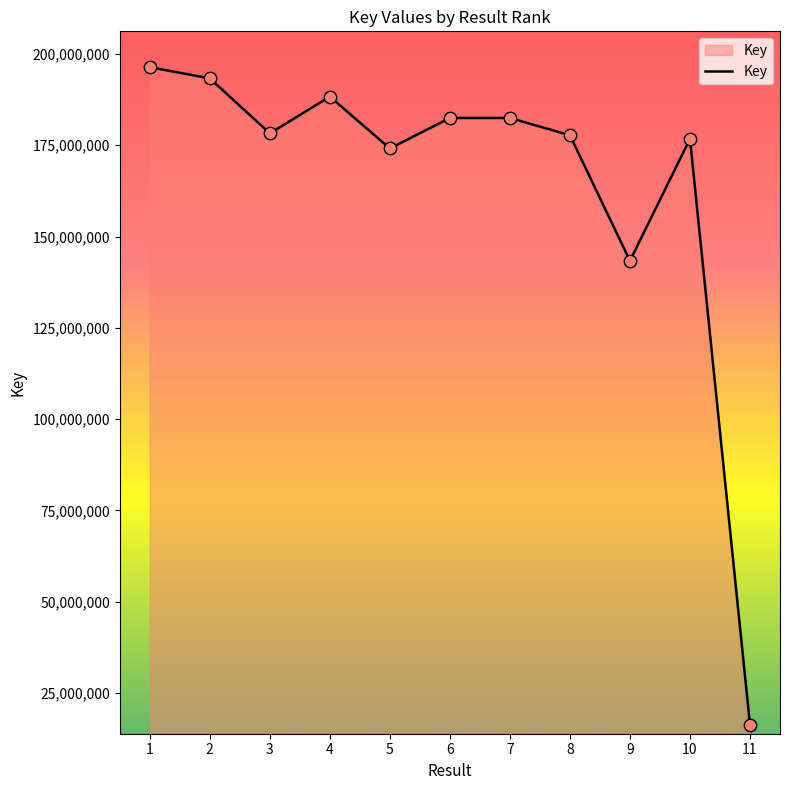

What is the change in value from 3 to 10?

-1494202